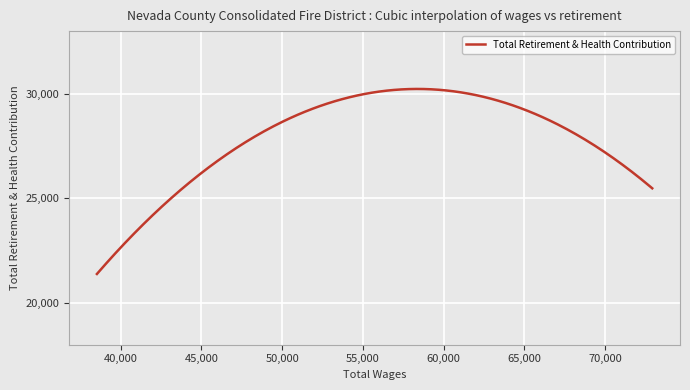

What is the greatest value displayed?

30233.1